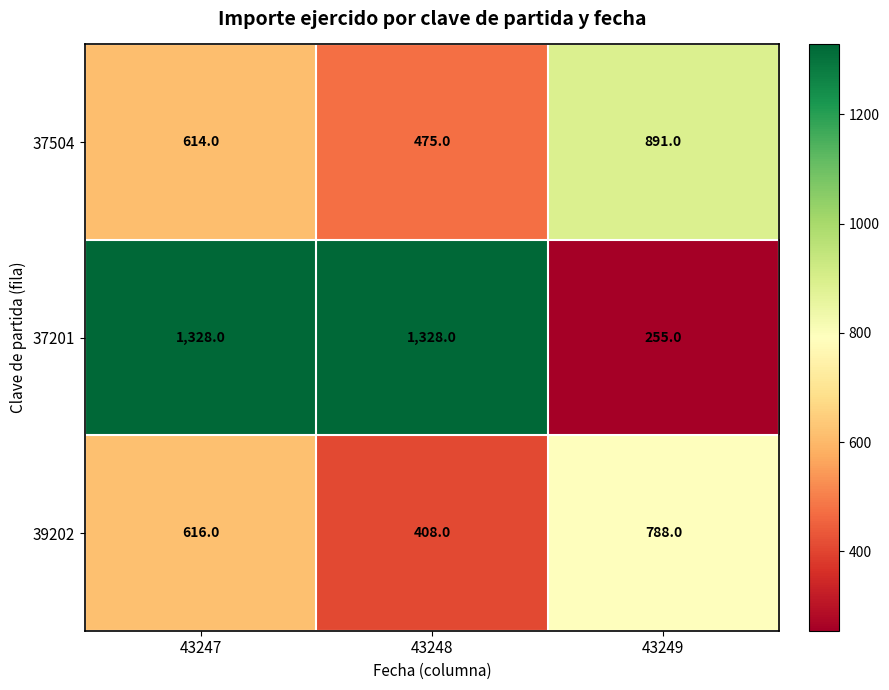

Which series has the largest range (max minus min)?

37201